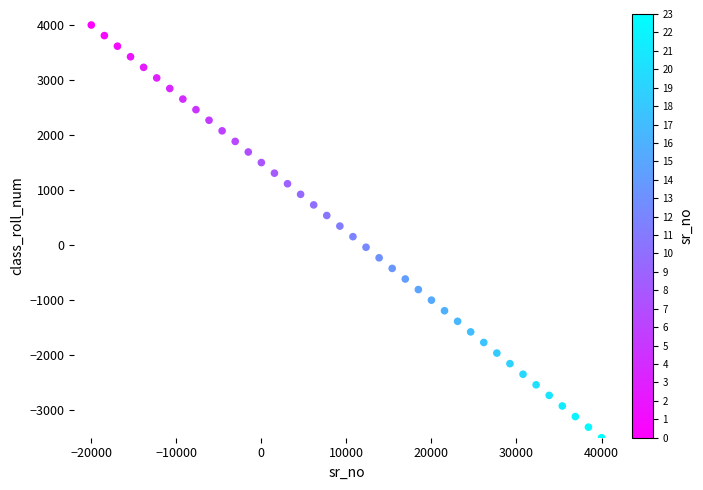

What is the range of Y values (max minus min)?

7500.0